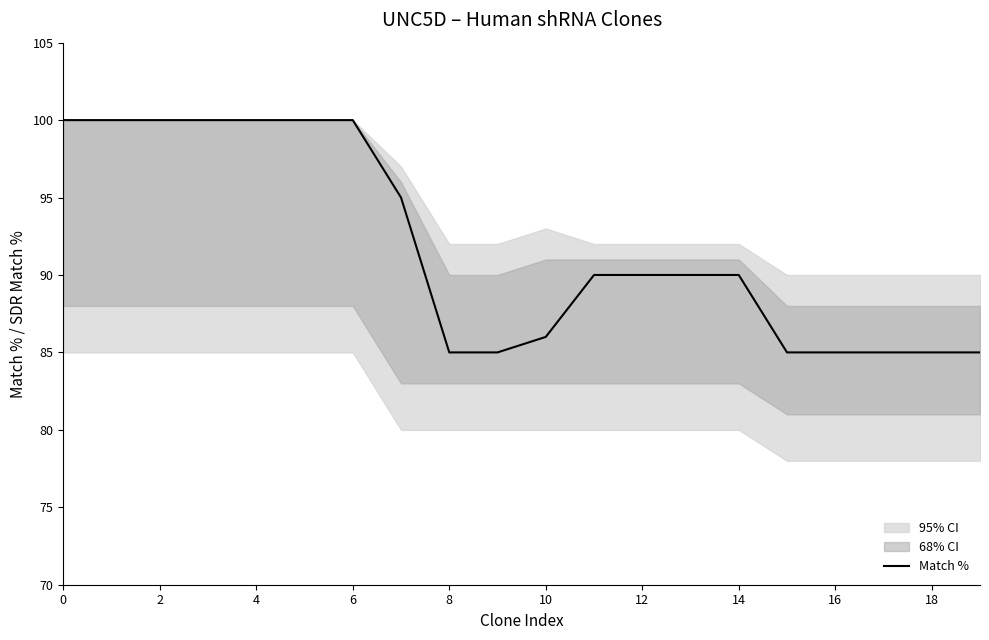

The chart shows a value of 128 at 15. True or false?

False